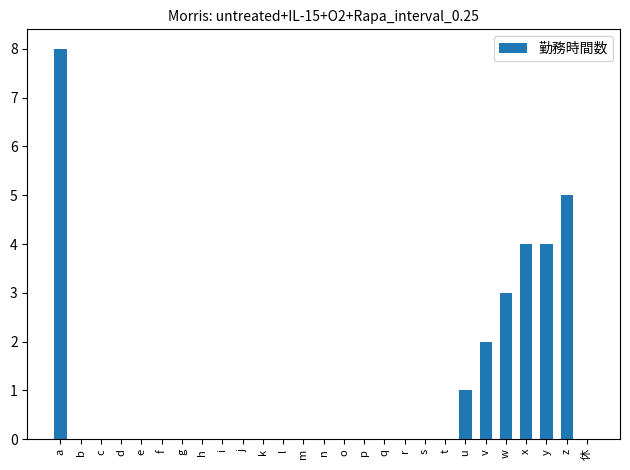

Which label corresponds to the largest value in the chart?

a